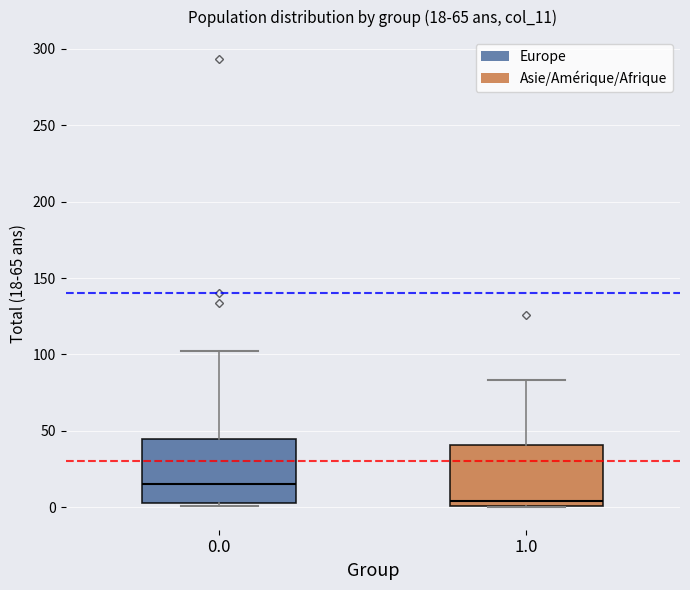

Which box's median line is the lowest?

1.0